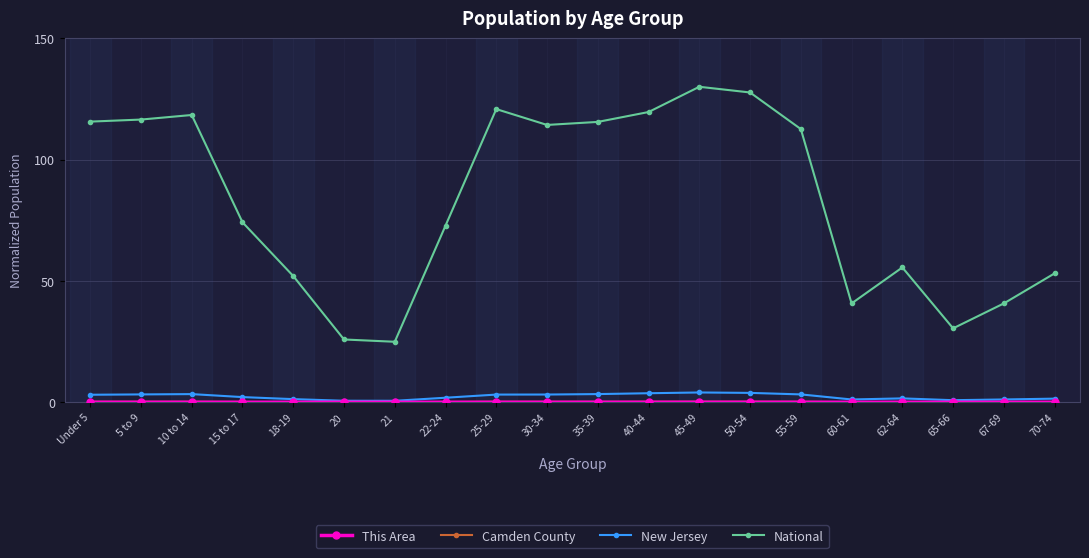

Which series has the widest spread of values?

National